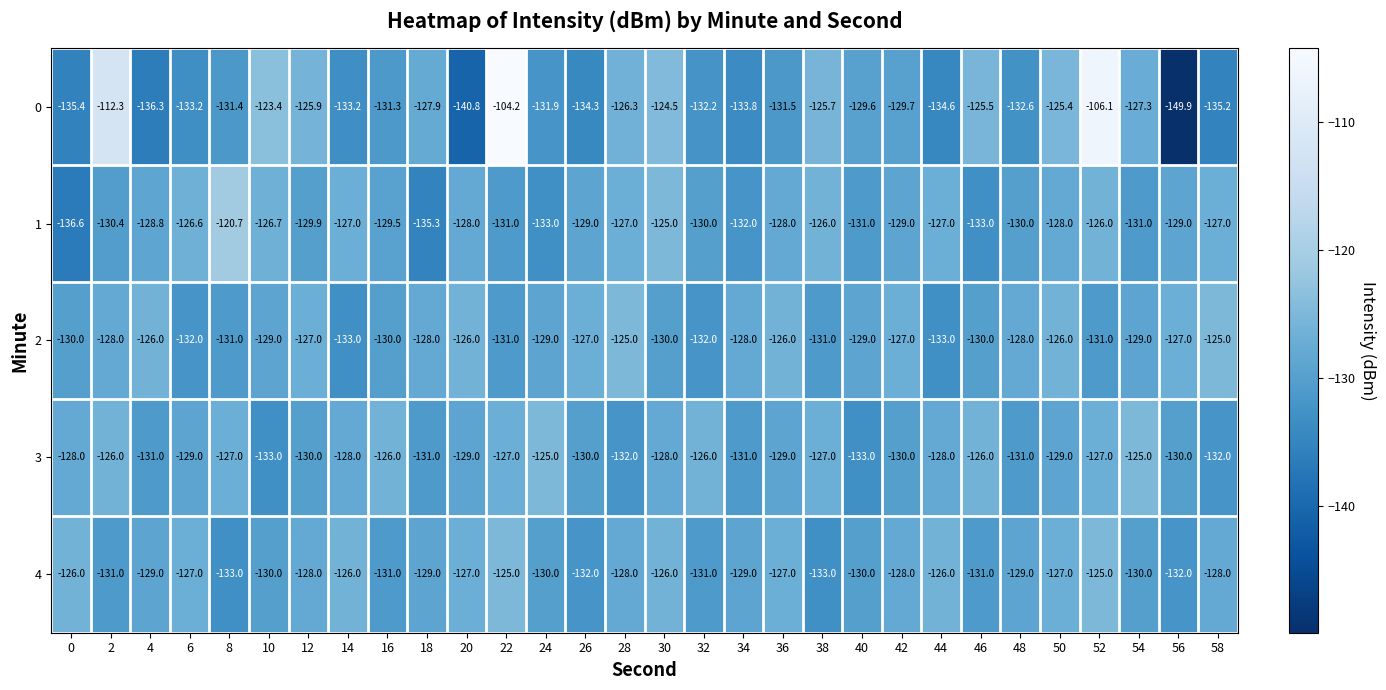

What is the sum of the 1 values at 34 and 20?

-260.0